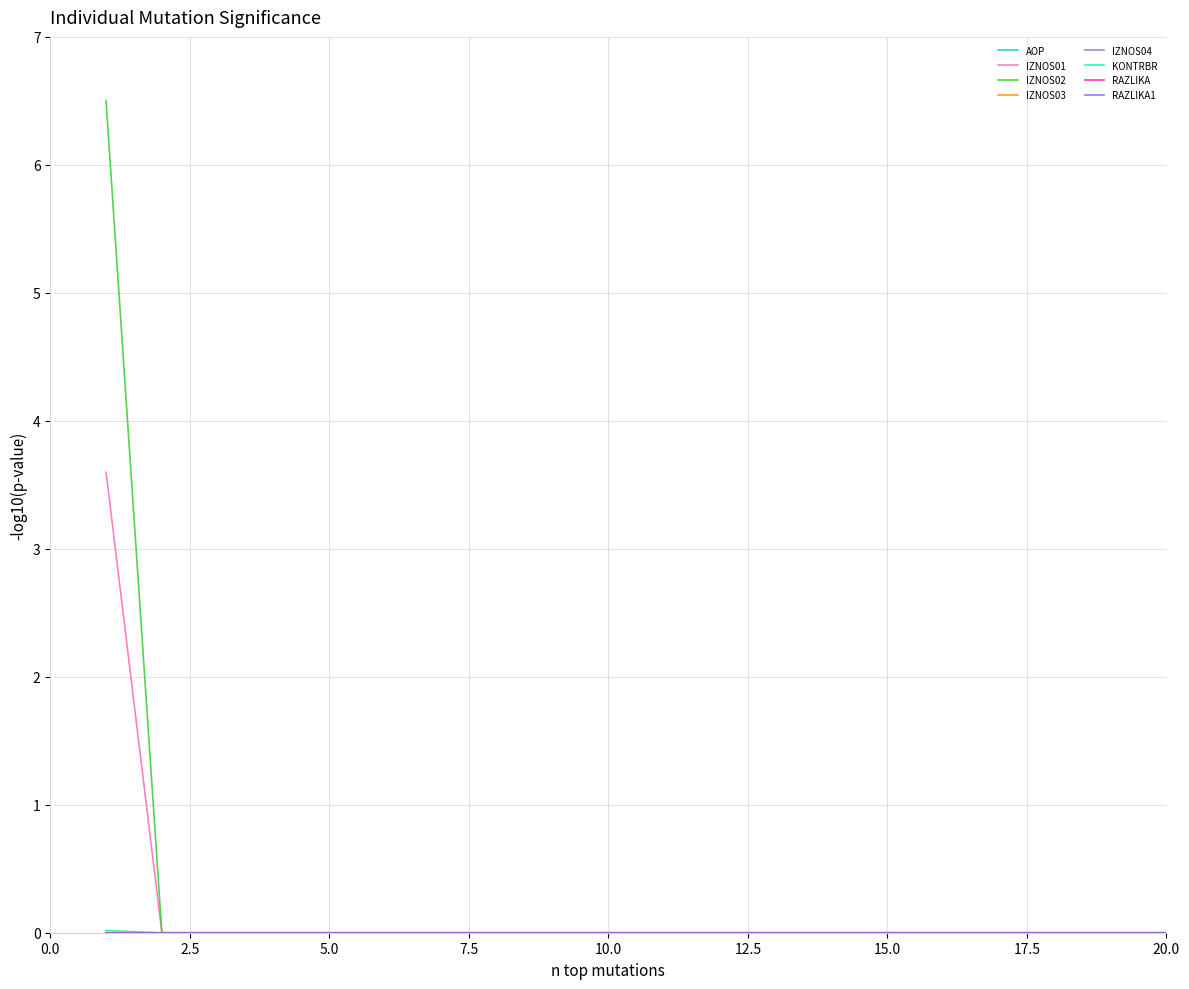

How many lines are shown in the chart?

8